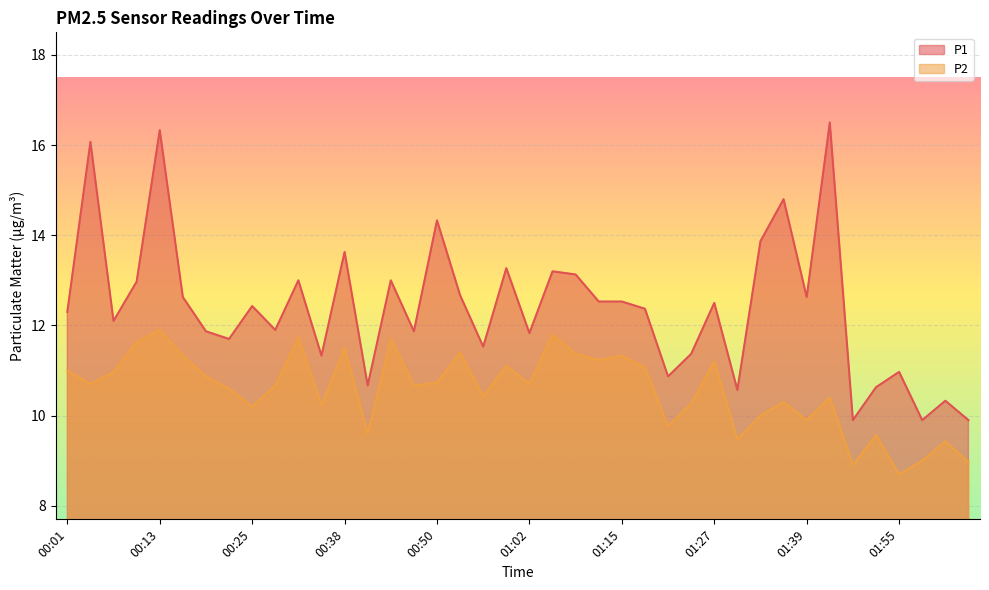

What are all the series names shown in the legend?

P1, P2